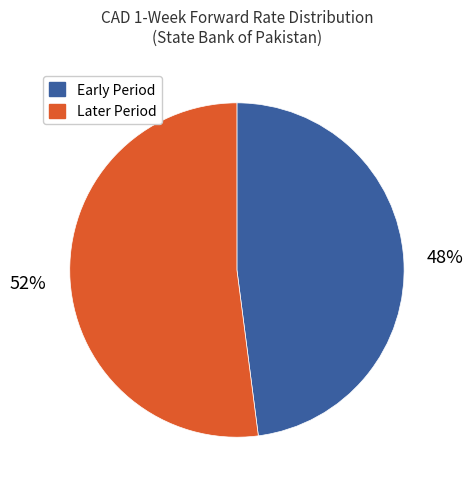

Is there a majority slice in this chart?

Yes